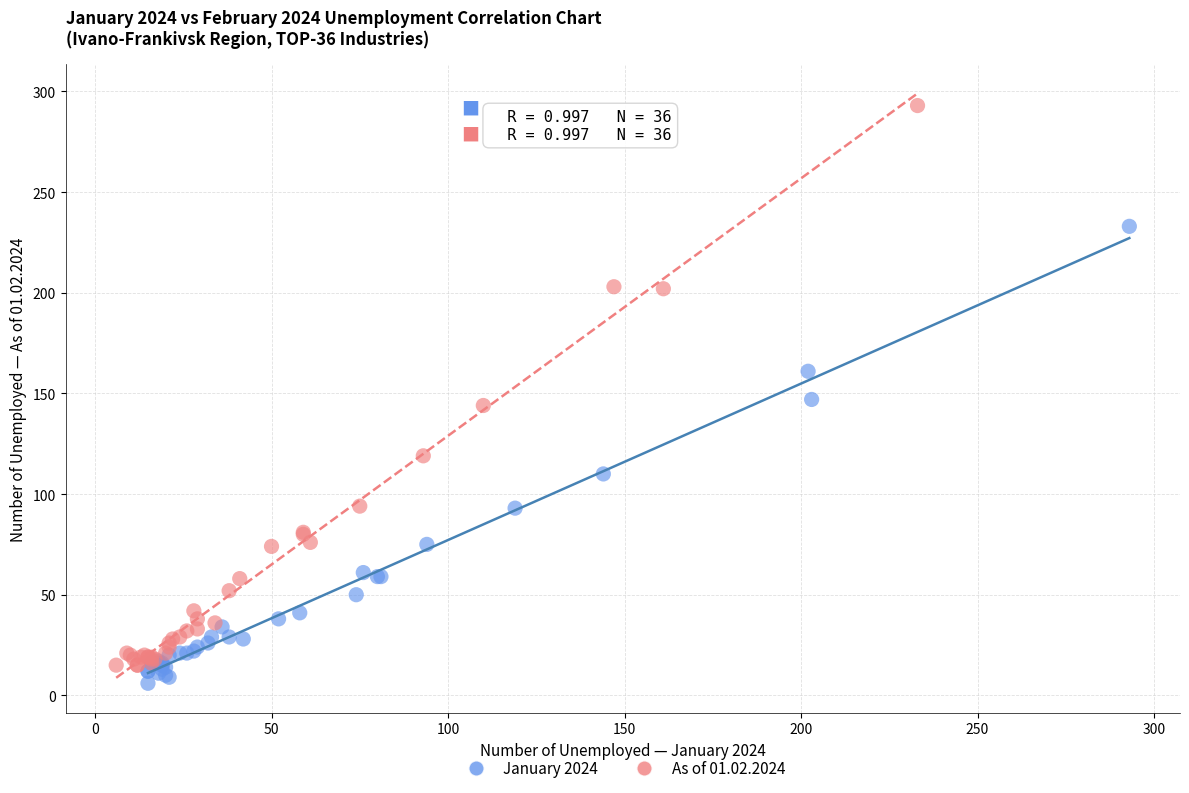

Which series reaches the maximum Y coordinate?

As of 01.02.2024